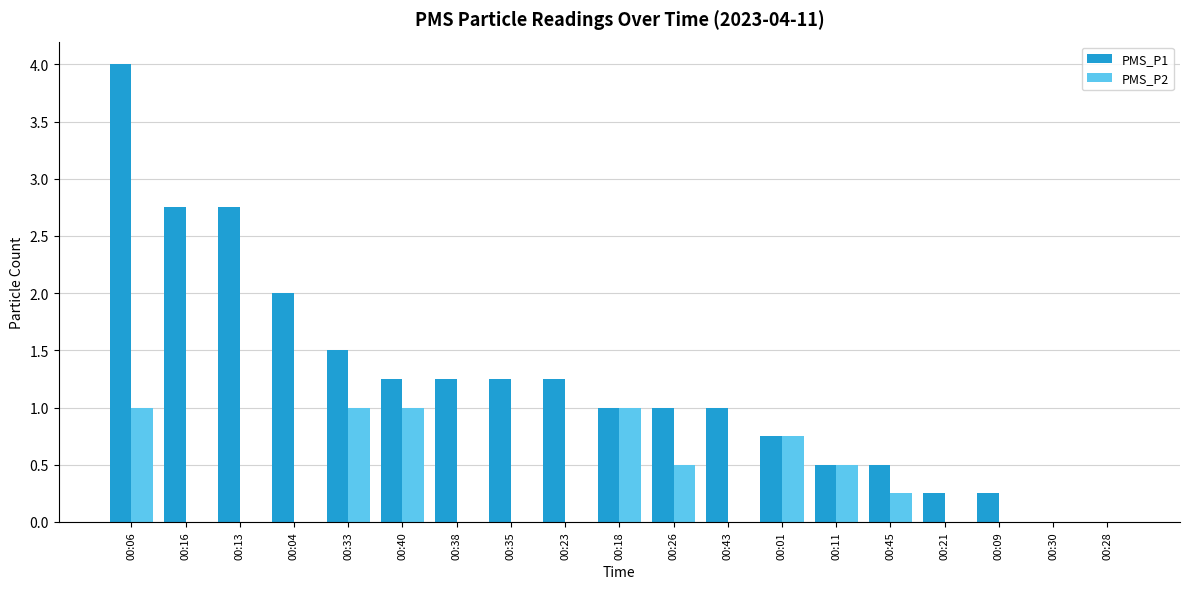

What is the sum of all PMS_P2 values?

6.0